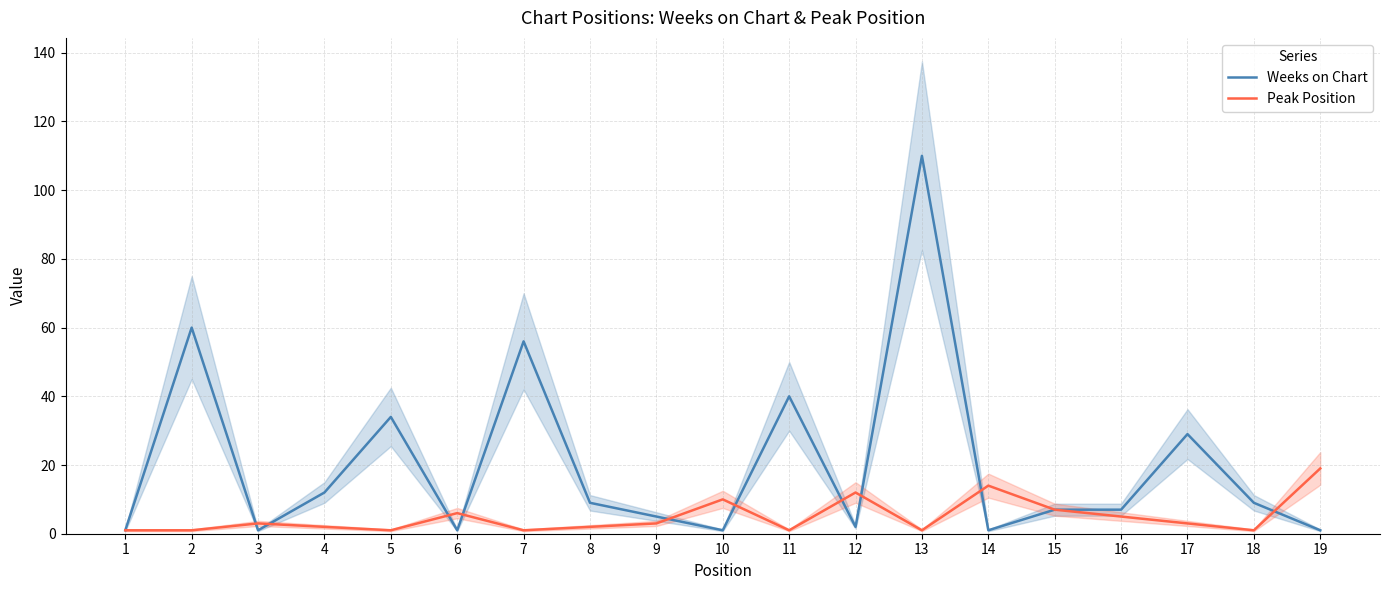

Is the value of Peak Position at 6 greater than the value of Weeks on Chart at 9?

Yes